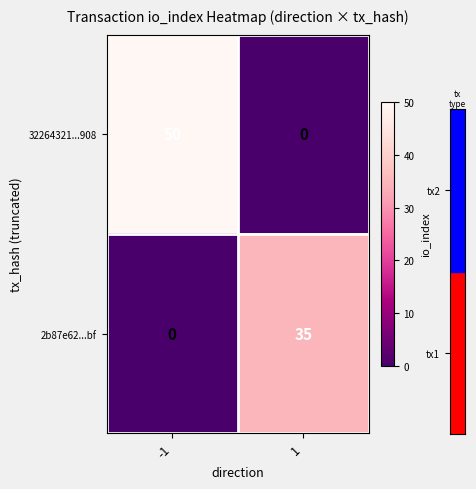

What is the highest value of the 32264321...908 series?

50